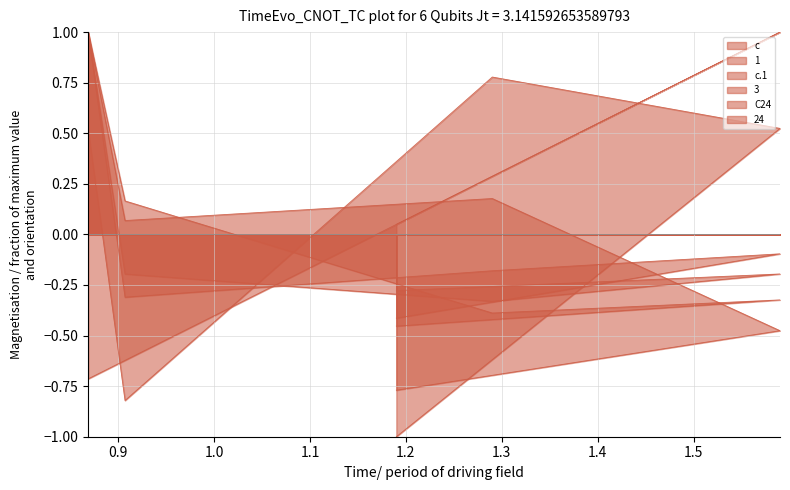

At which category is the sum across all series the highest?

0.868683